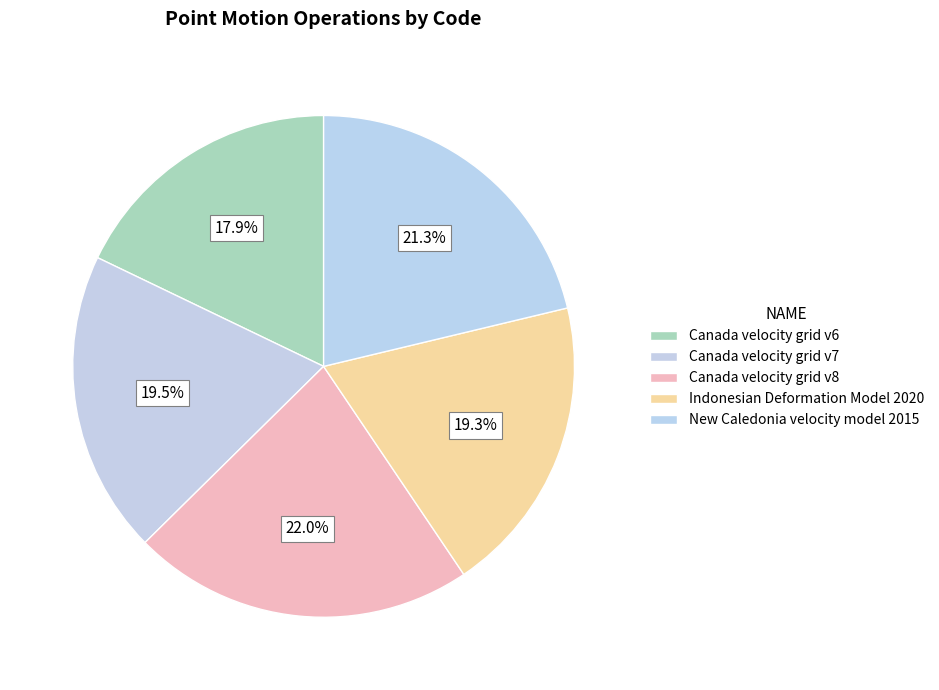

What is the largest slice in the pie chart?

Canada velocity grid v8